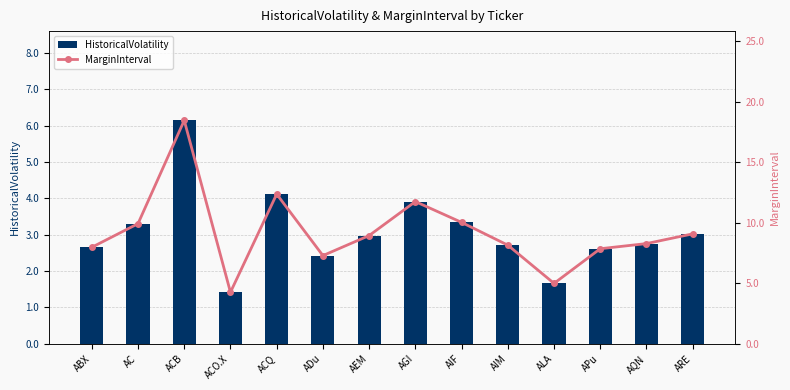

Between ADu and AGI, which series saw the biggest shift?

MarginInterval